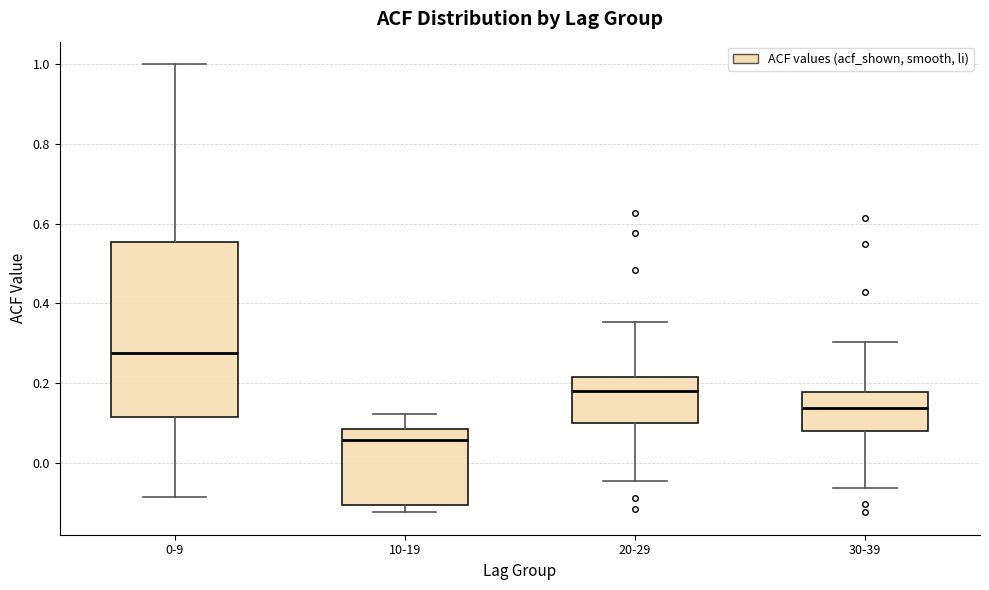

Which box's median line is the highest?

0-9